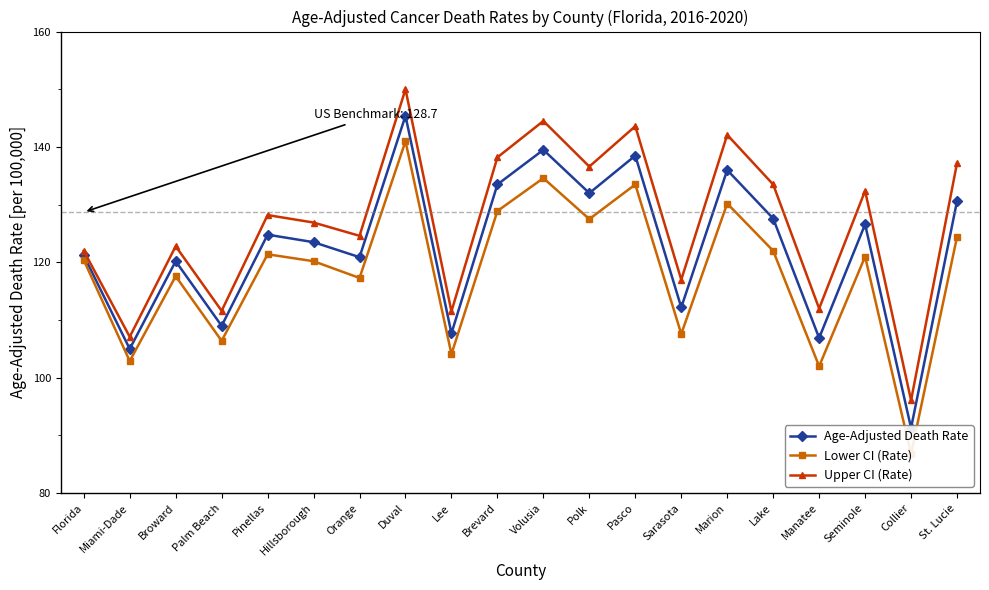

How many lines are shown in the chart?

3